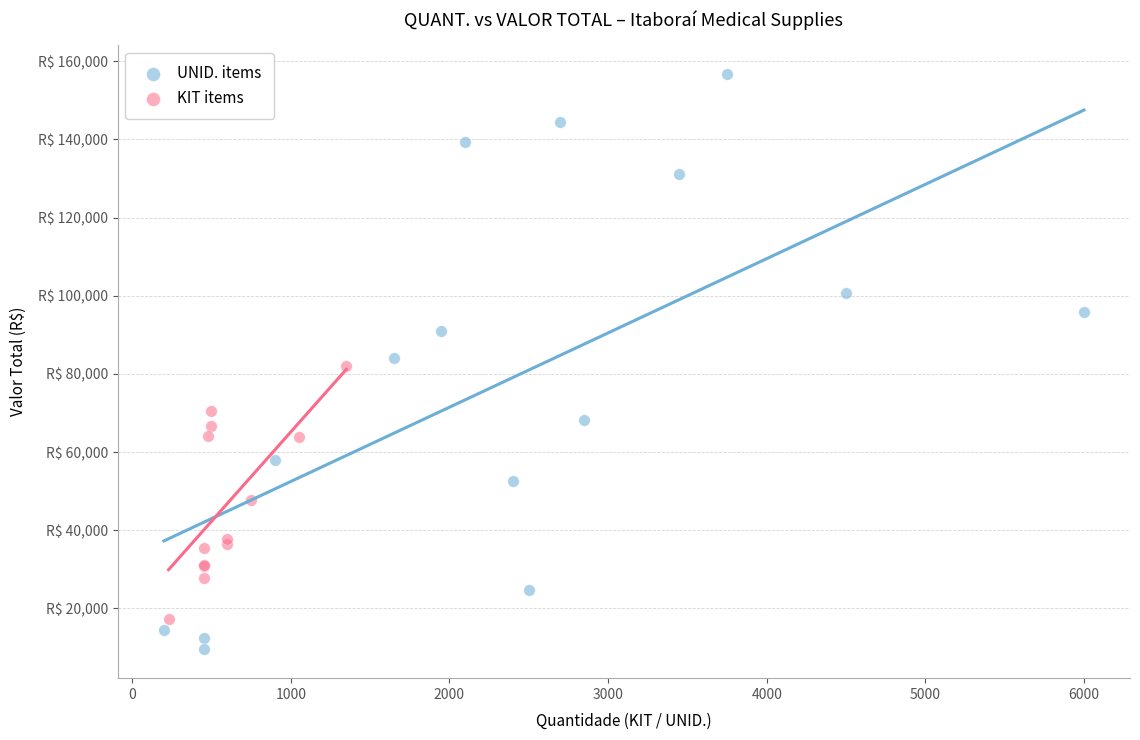

What are all the series names shown in the legend?

UNID. items, KIT items